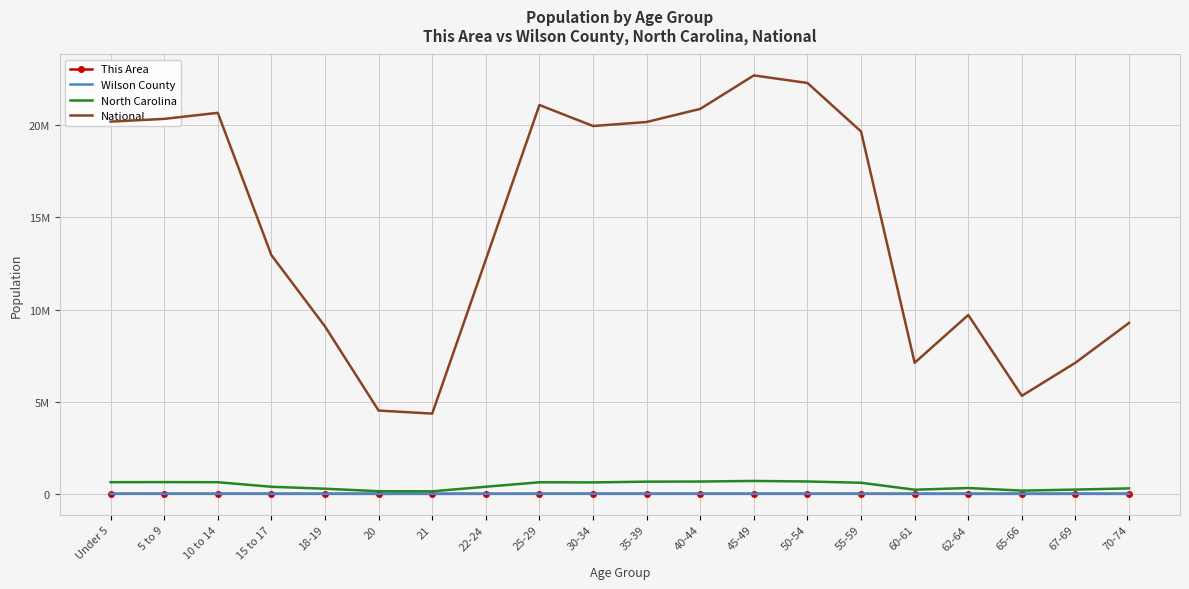

Which category has the highest value in the North Carolina series?

45-49